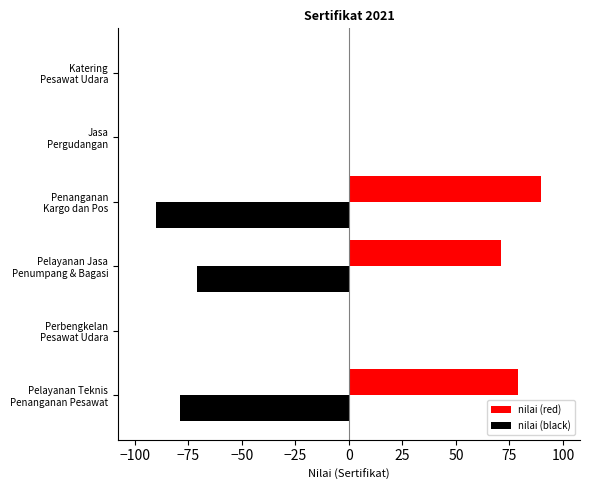

Which series has the largest total across all categories?

nilai (red)